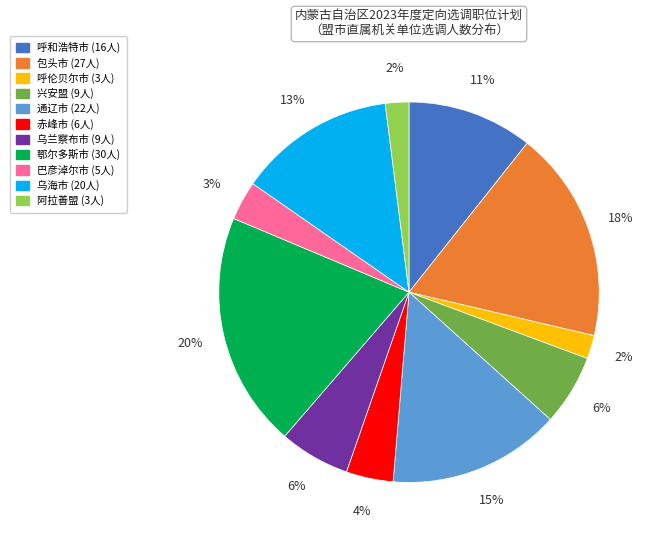

Which slice is the largest?

鄂尔多斯市